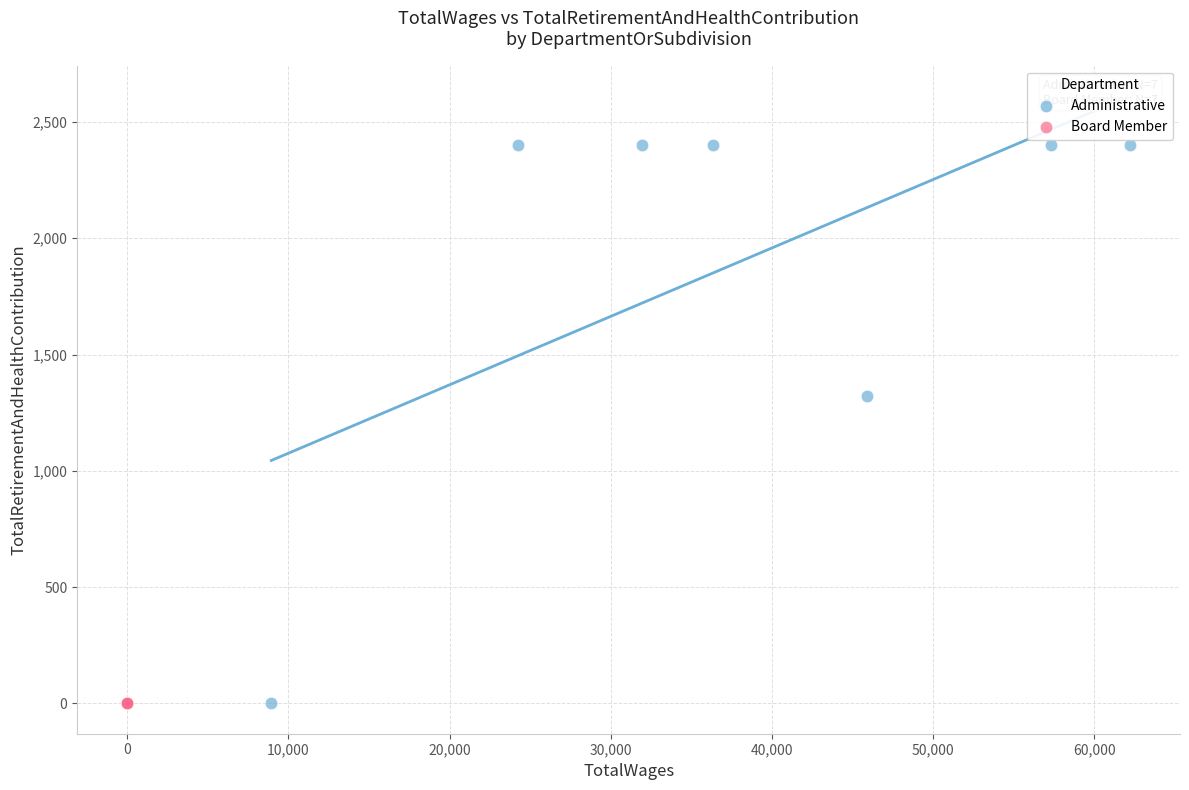

Which series contains the highest Y value?

Administrative